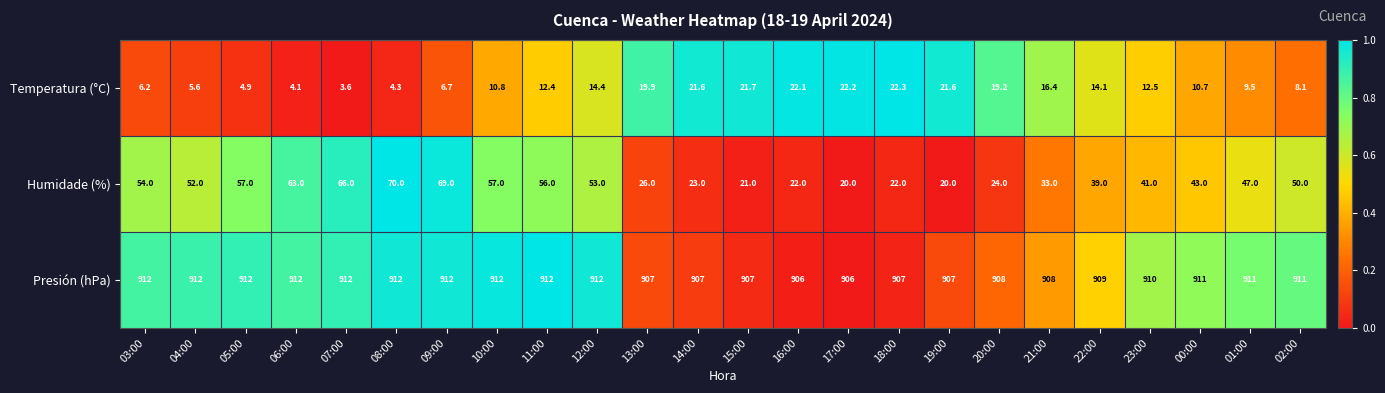

What is the greatest value displayed?

912.0